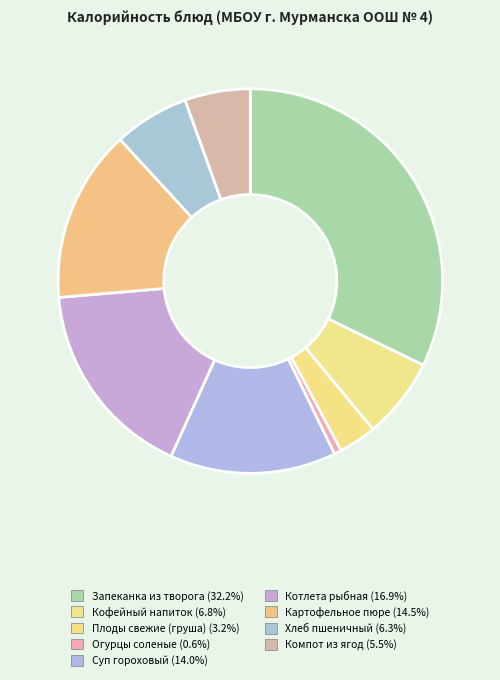

Which category has the biggest portion of the pie?

Запеканка из творога с соусом шоколадным